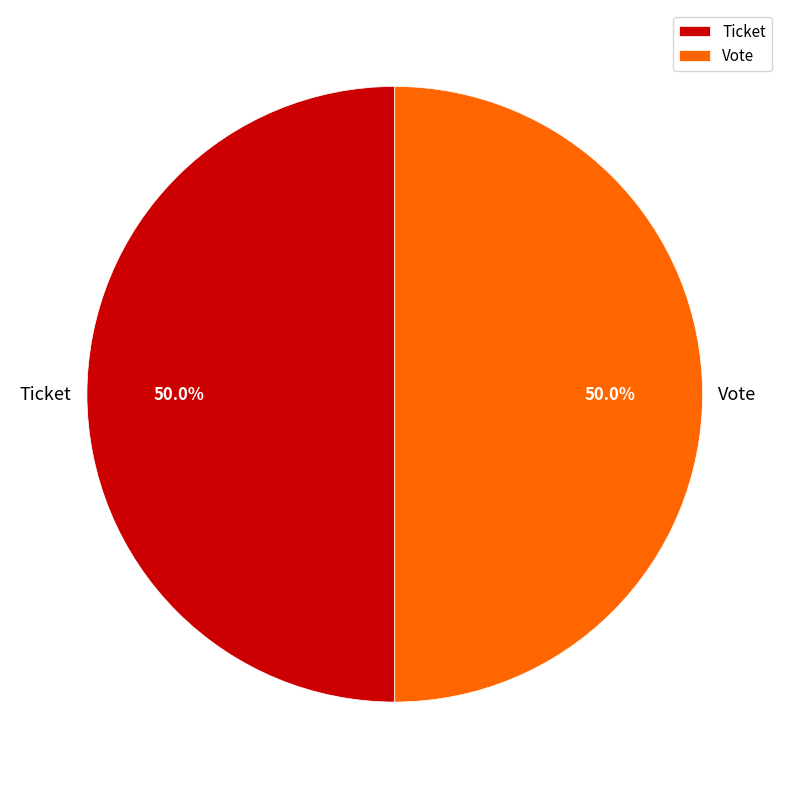

To the nearest percent, what percentage of the pie is Vote?

50%